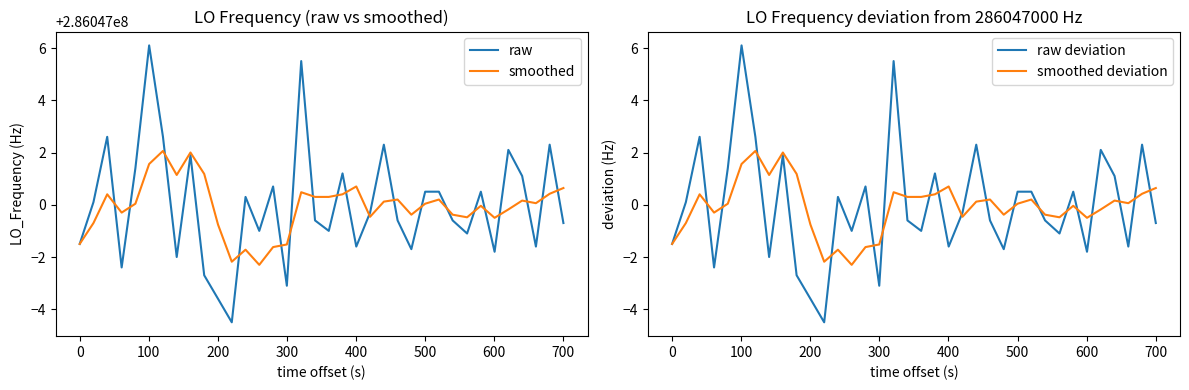

What is the highest value of the smoothed deviation series?

2.1